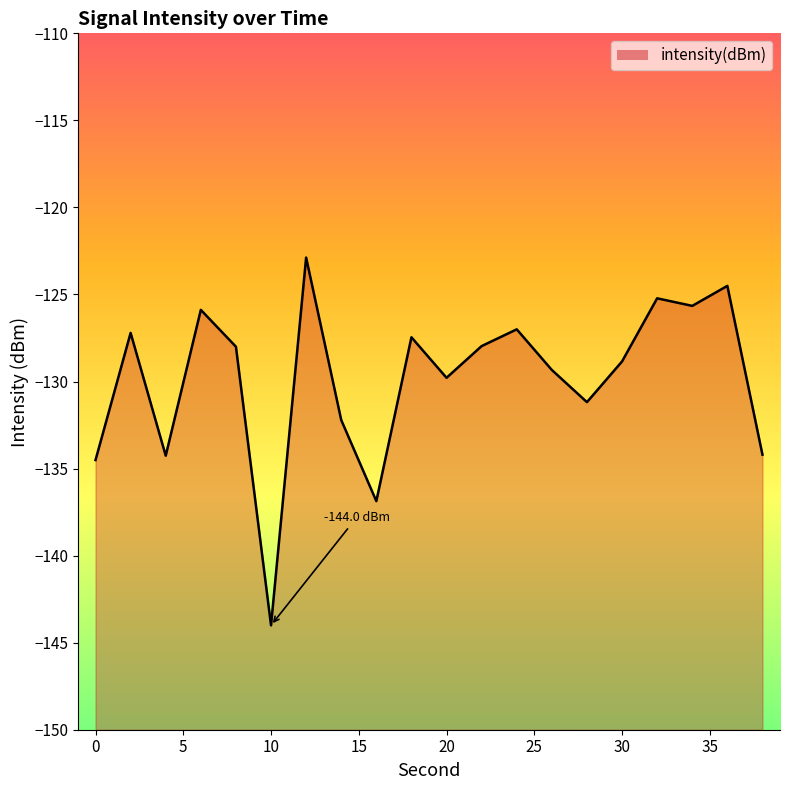

The value at 22 is -128.0. True or false?

True